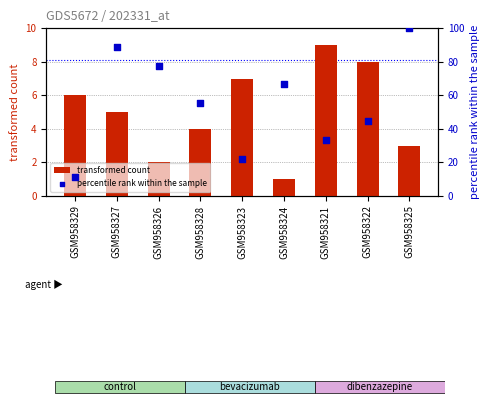

Which series has the largest total across all categories?

percentile rank within the sample